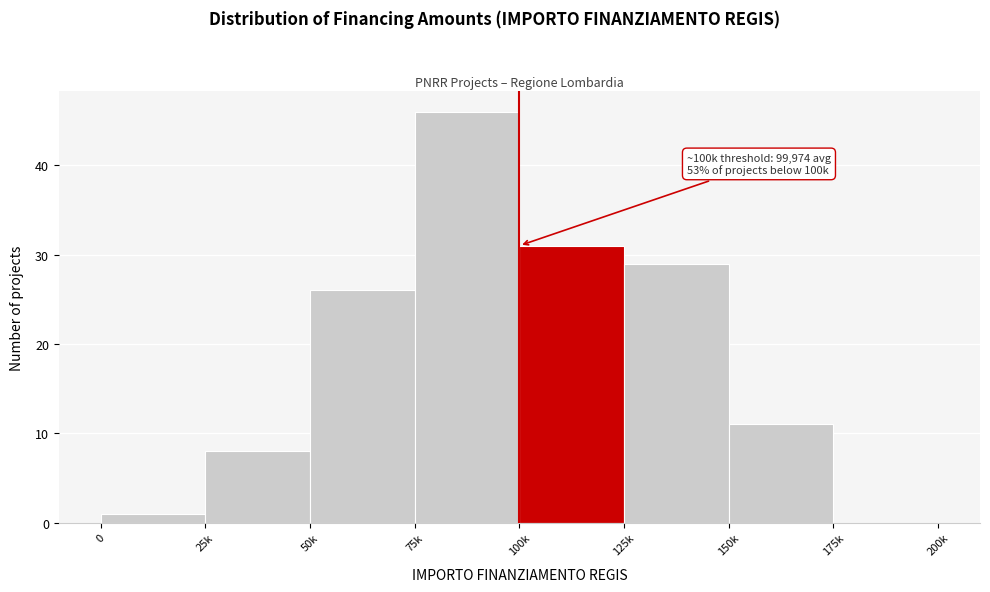

Reading right to left, what are all the values shown in this chart?

175k=0	150k=11	125k=29	100k=31	75k=46	50k=26	25k=8	0=1